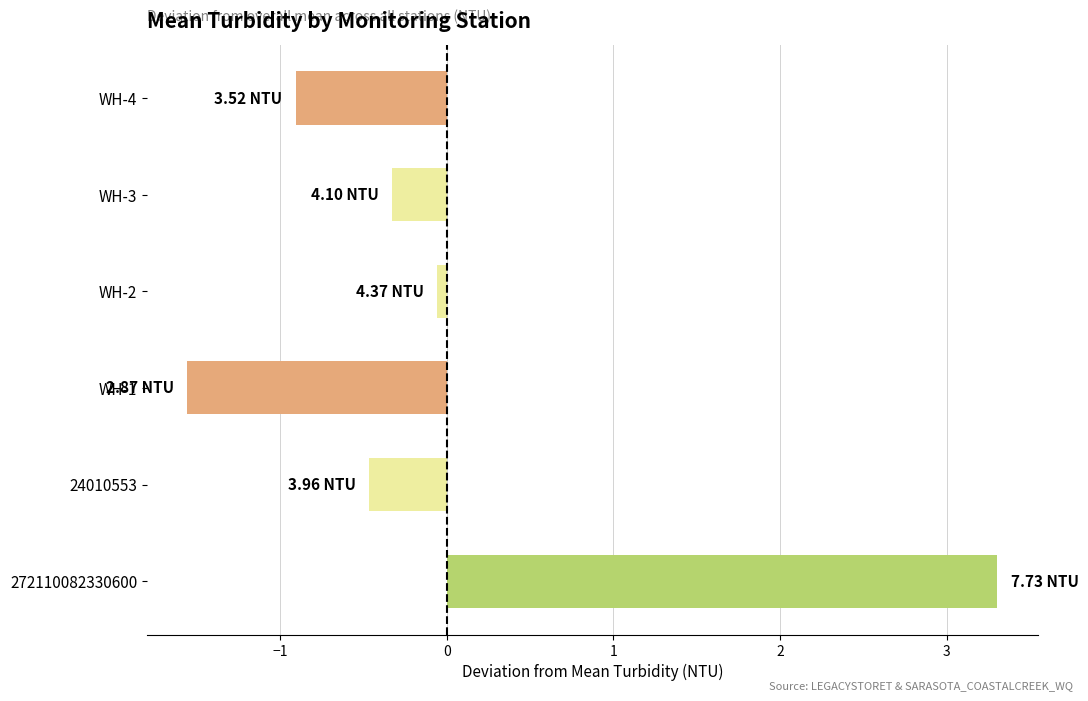

Rank the categories by value from lowest to highest.

WH-1, WH-4, 24010553, WH-3, WH-2, 272110082330600